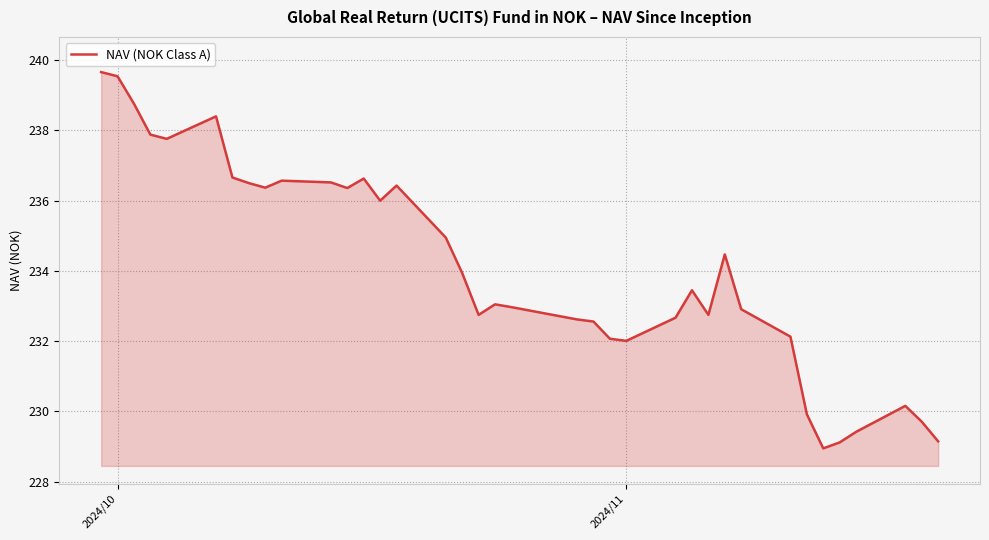

Count the number of categories in the chart.

37